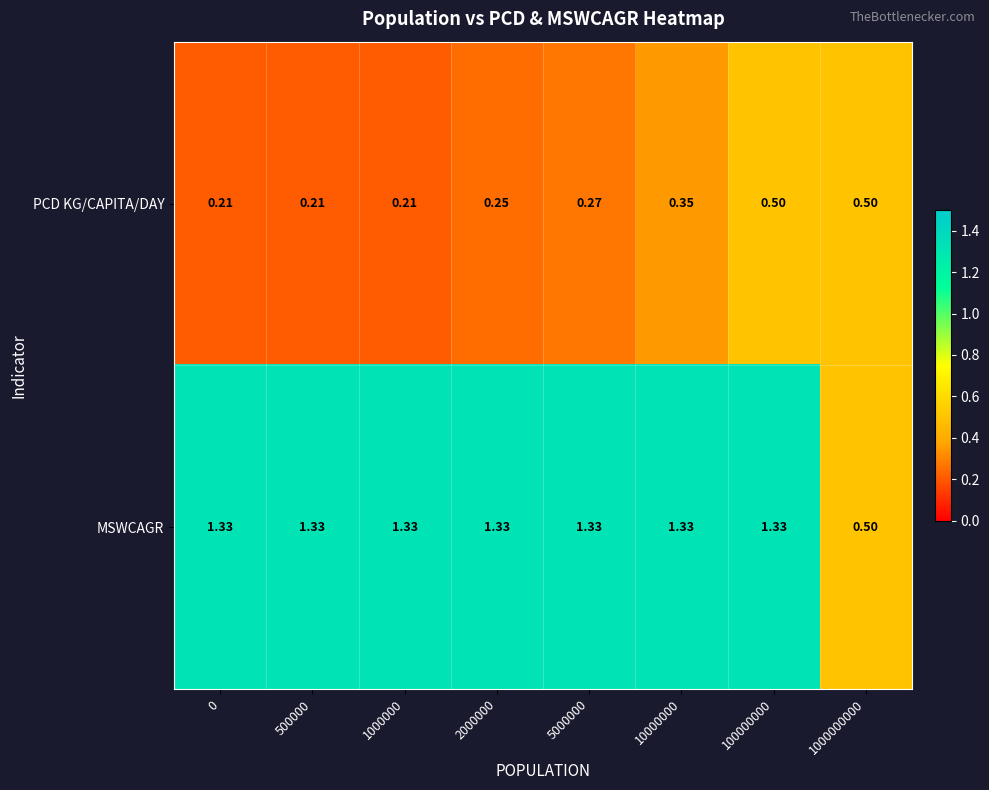

What is the difference between the highest and lowest values at 100000000?

0.8